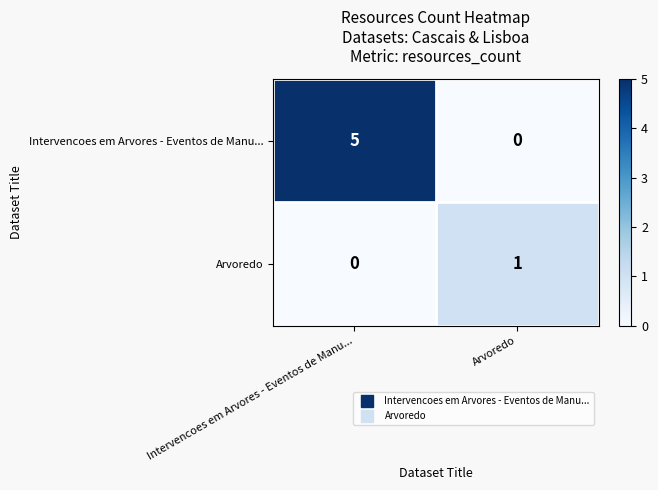

Is it true that Arvoredo equals 0 at Intervencoes em Arvores - Eventos de Manu...?

True